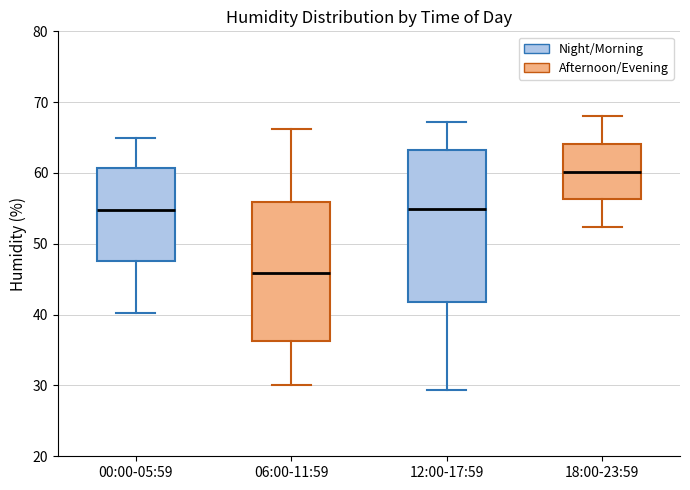

Which box's median line is the lowest?

06:00-11:59